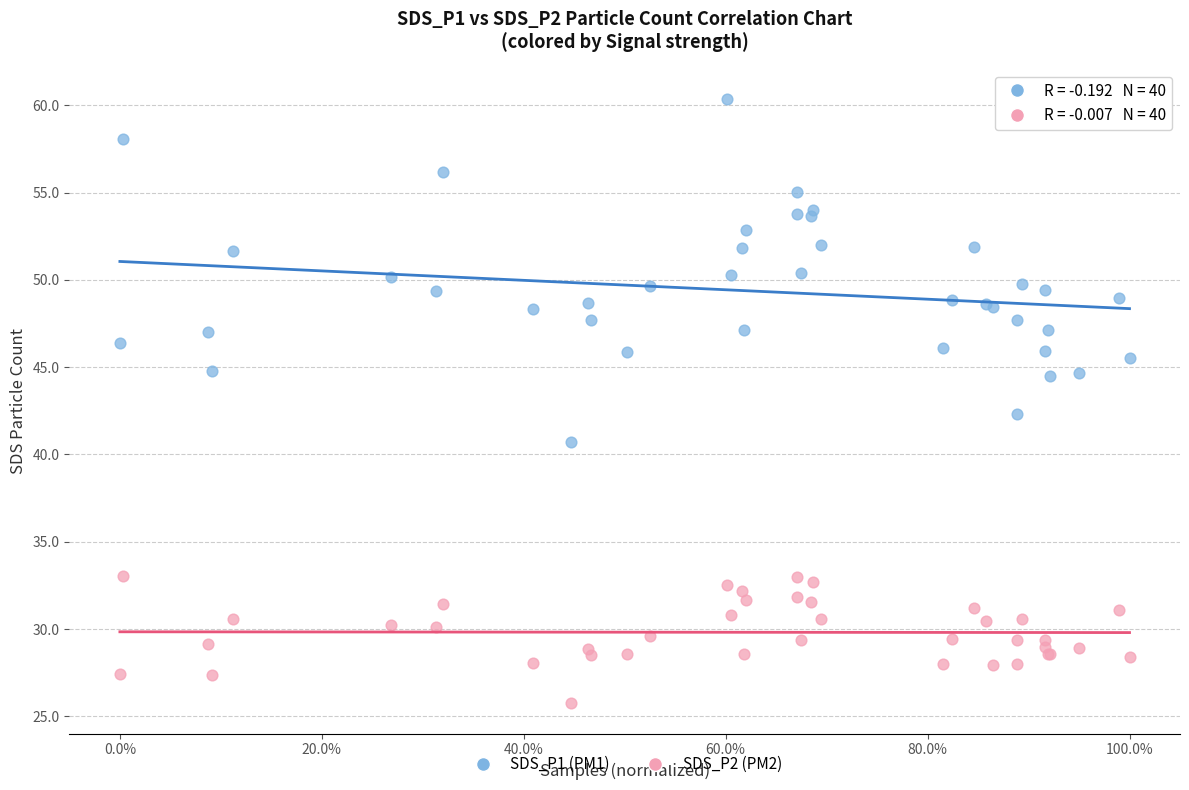

What is the X range (max minus min) for the scatter plot?

1.0